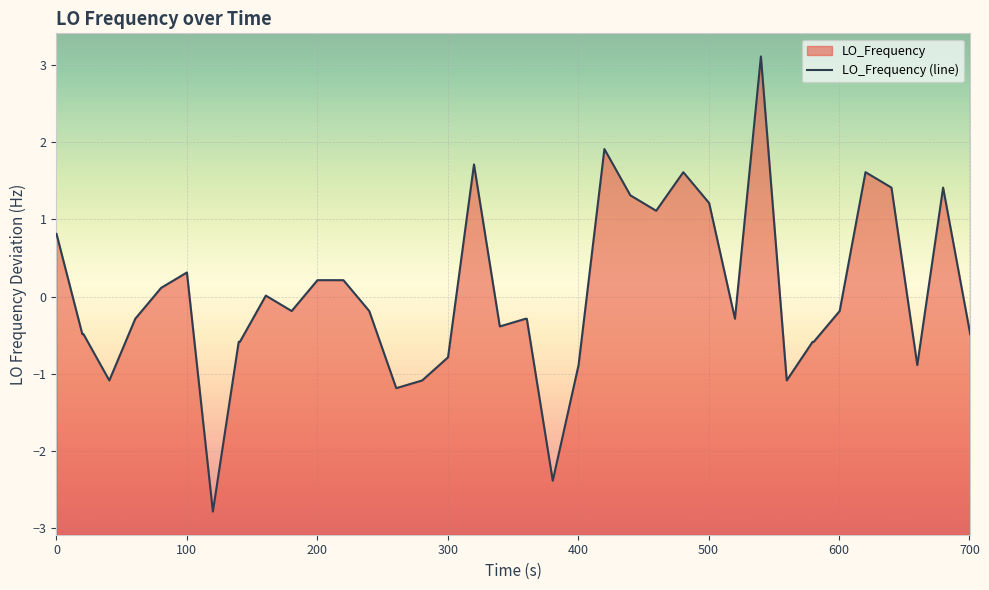

The chart shows a value of 2.4 at 38. True or false?

False